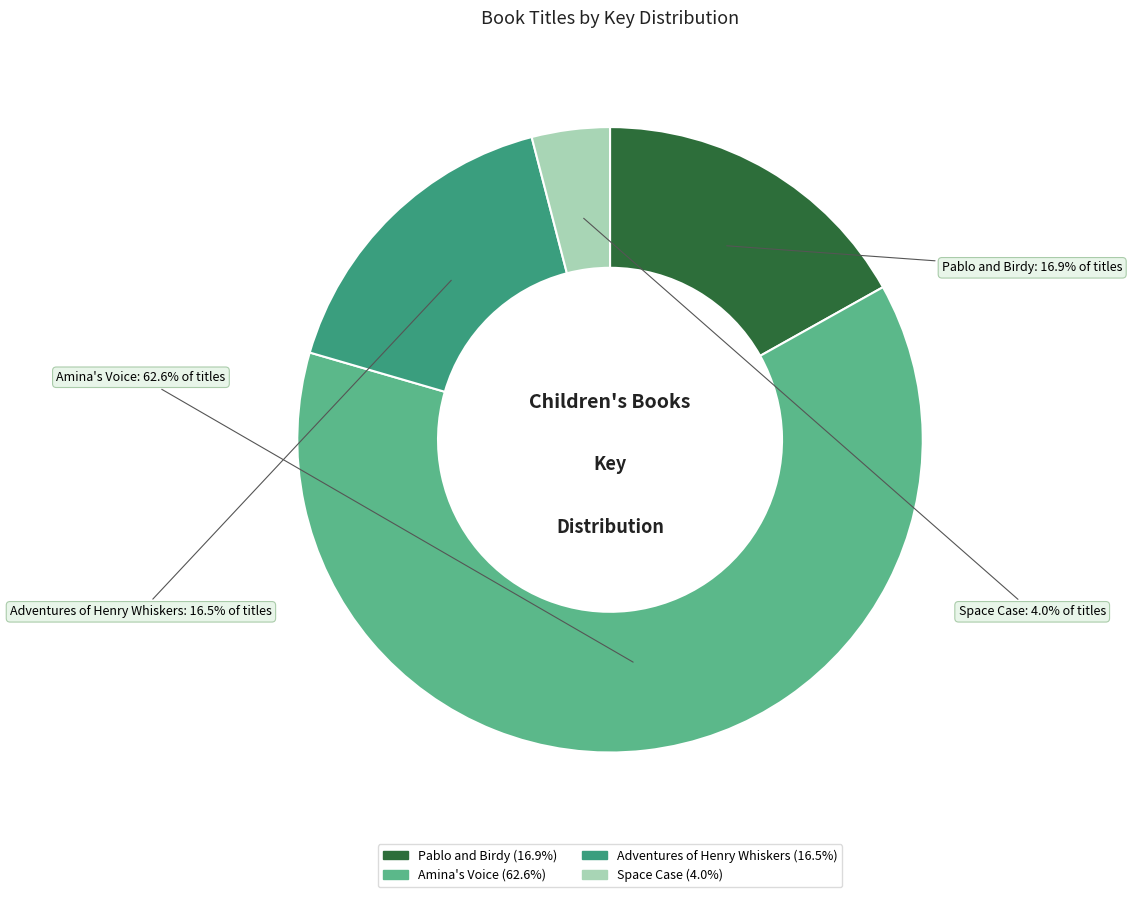

How many slices are in this pie chart?

4